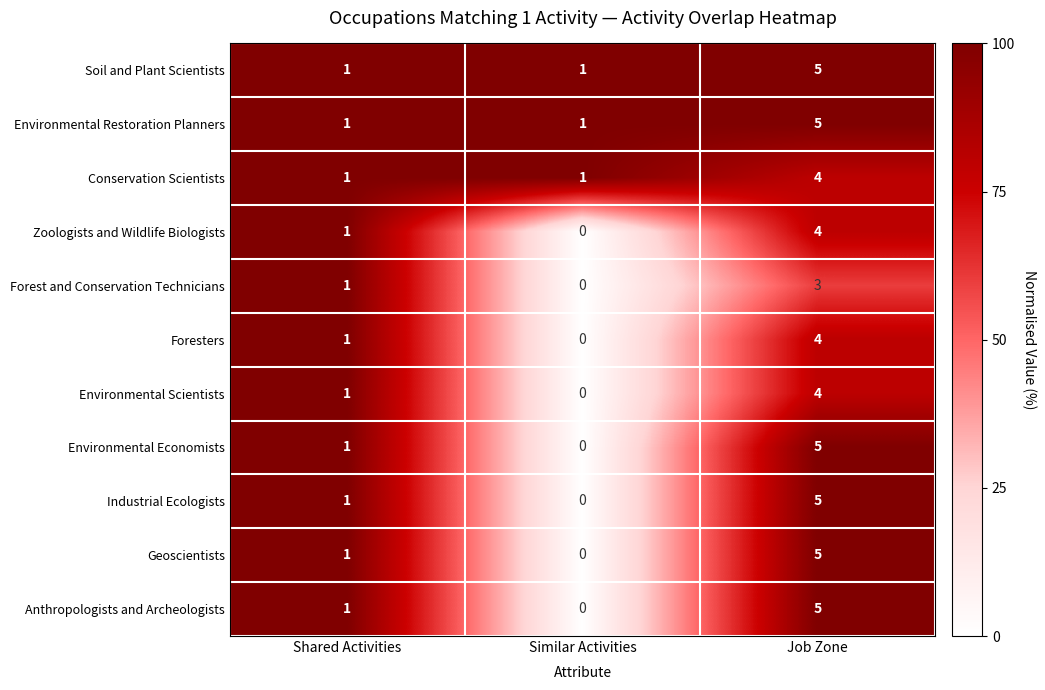

How many distinct data groups are displayed?

11